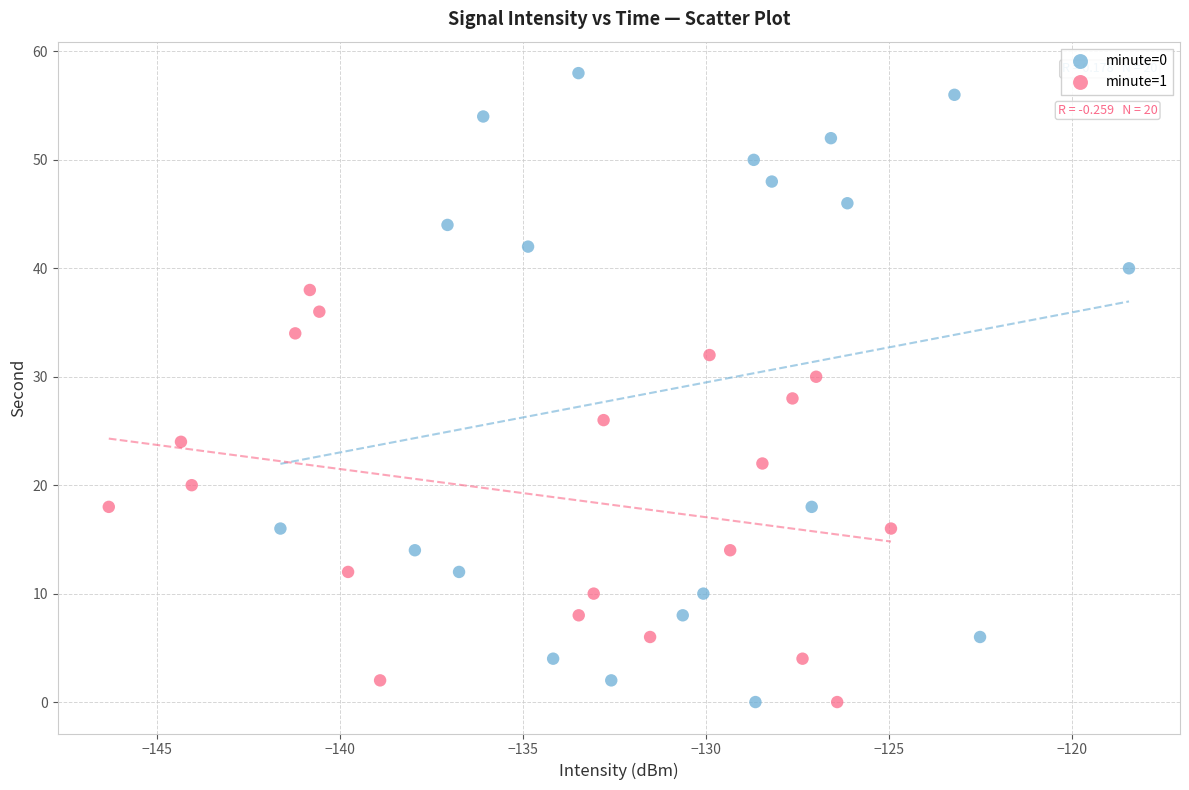

Which series contains the highest Y value?

minute=0